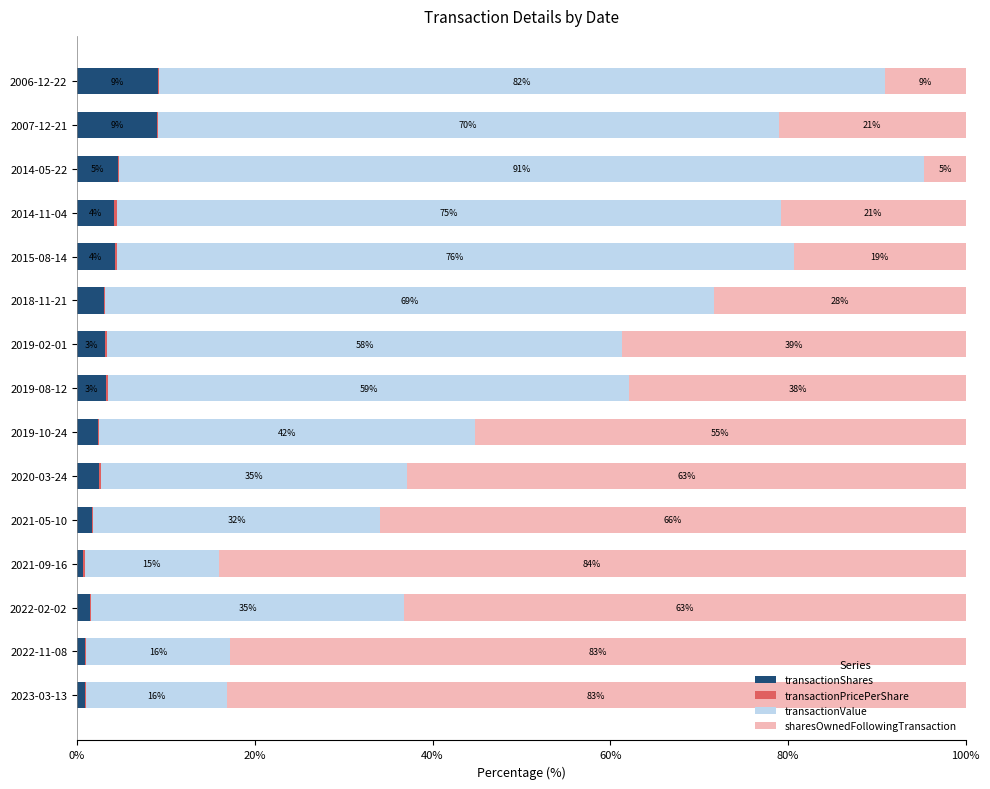

What is the maximum value for transactionShares?

9.1